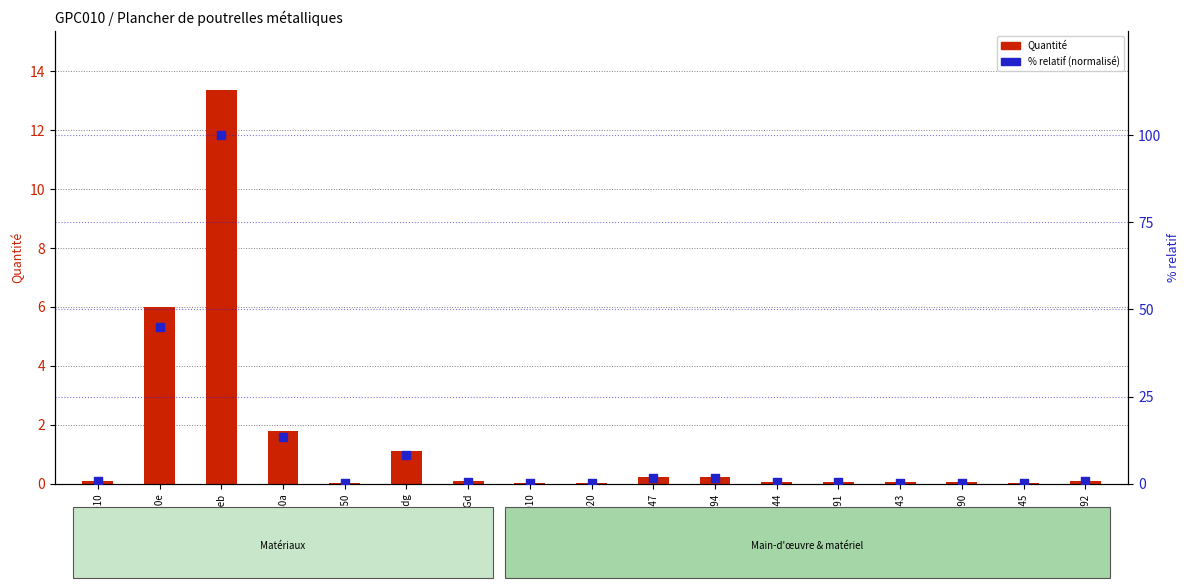

Which series has the largest total across all categories?

% relatif (normalisé)